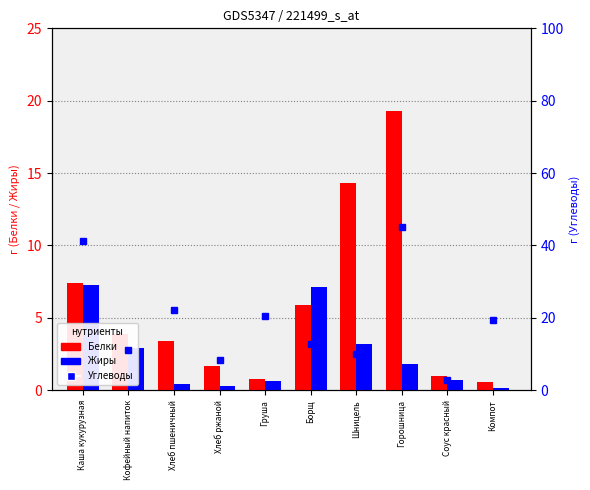

What is the average value of the Углеводы series?

19.3